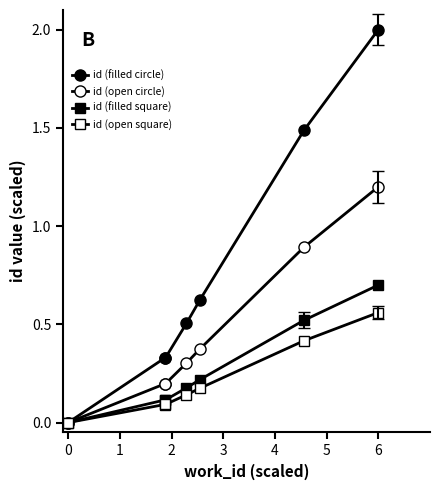

What is the difference between the second highest and minimum values in the id (filled square) series?

0.5